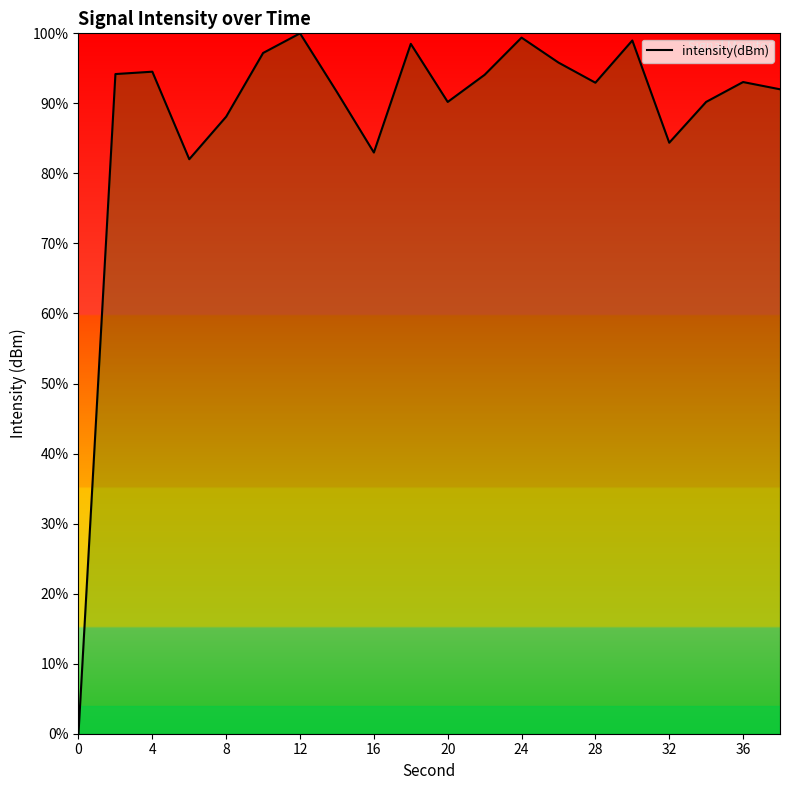

What is the average value?

88.0